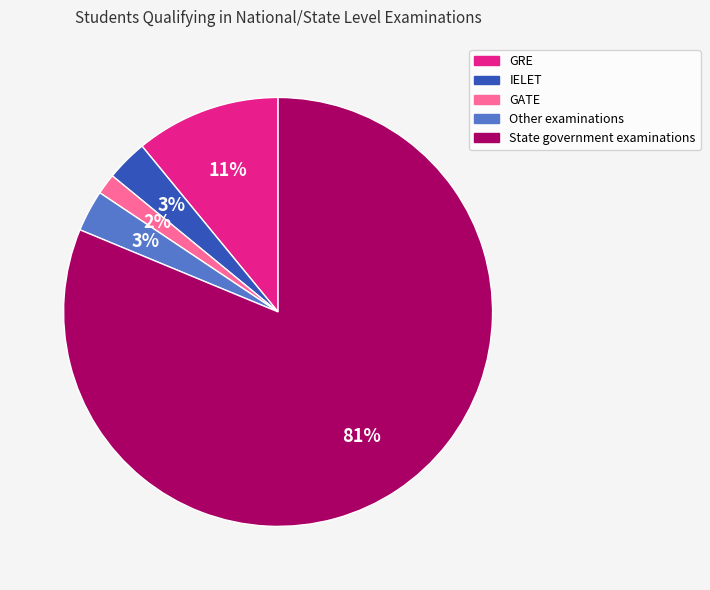

Is the sum of GATE and IELET greater than half?

No